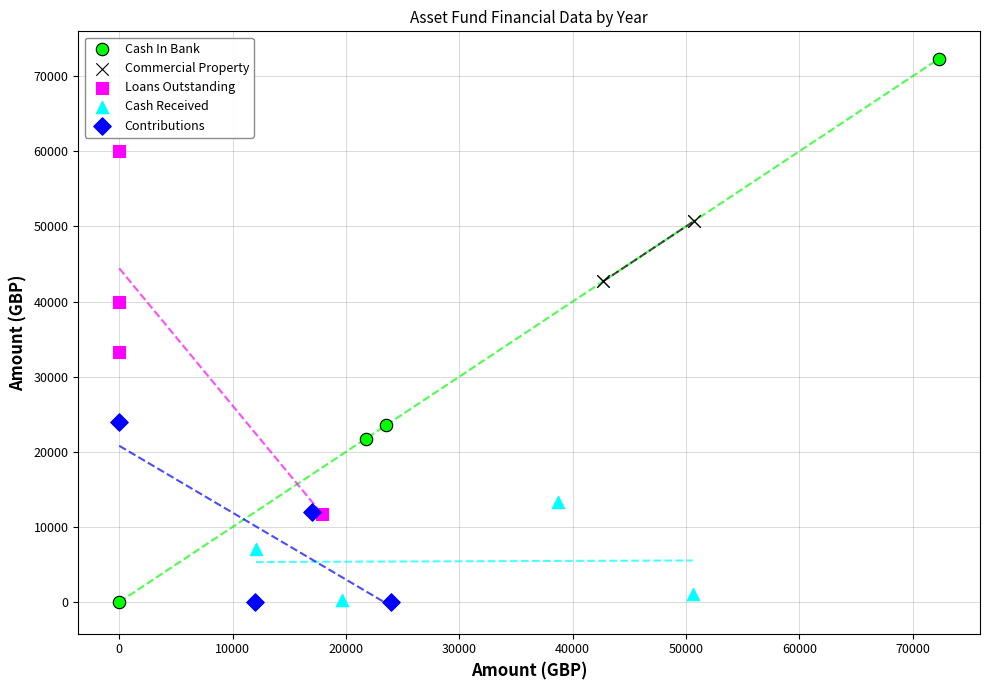

Which series has the largest Y range (max minus min)?

Cash In Bank